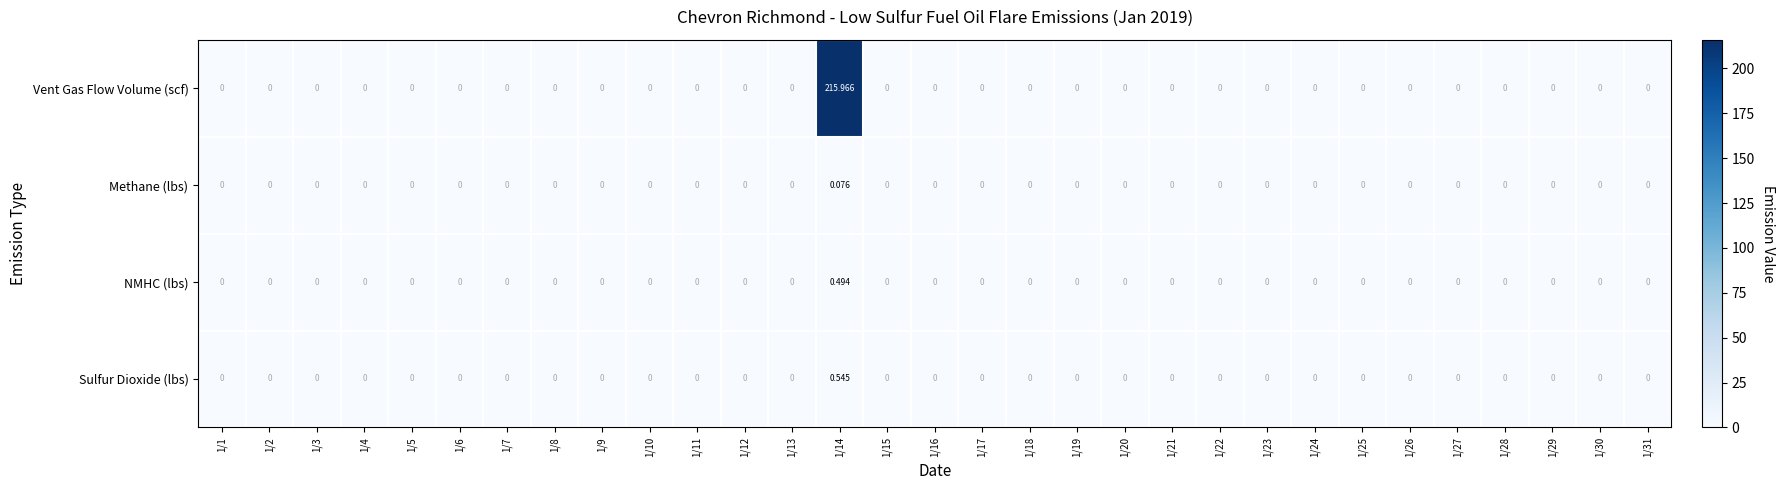

Count the number of data series in this chart.

4